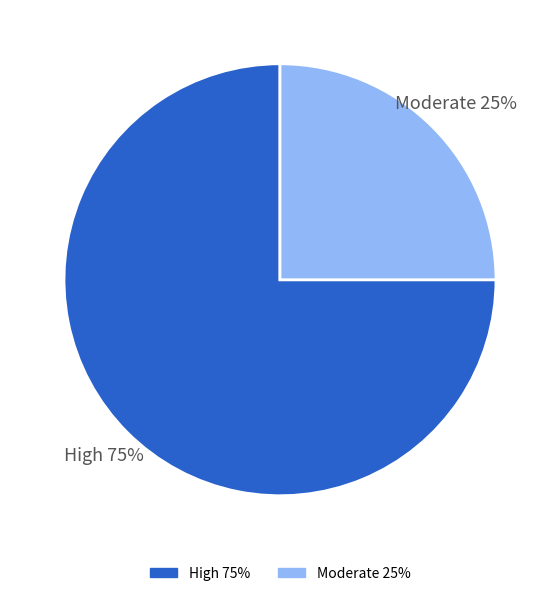

To the nearest percent, what is the difference between the largest and smallest slice percentages?

50%